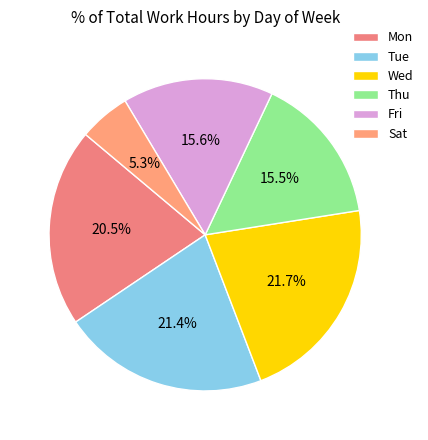

How much of the chart is everything except Thu?

84.5%